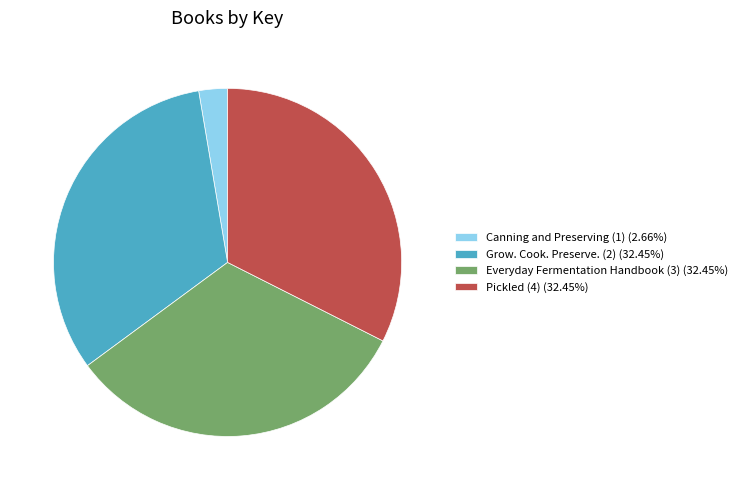

Combined, do Grow. Cook. Preserve. (2) (32.45%) and Pickled (4) (32.45%) account for over 50%?

Yes